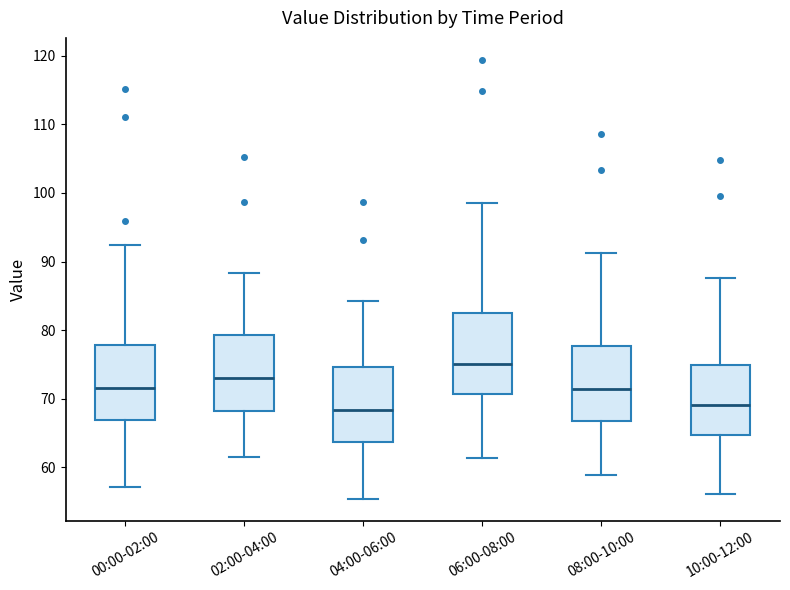

Reading left to right, read every box against the y-axis: the position of its median line, the range the box covers, and the ends of its whiskers. The values are not printed on the chart, so give them approximately, as read against the axis.

00:00-02:00: median 72, box 67 to 78, whiskers 57 to 92
02:00-04:00: median 73, box 68 to 79, whiskers 62 to 88
04:00-06:00: median 68, box 64 to 75, whiskers 55 to 84
06:00-08:00: median 75, box 71 to 83, whiskers 61 to 99
08:00-10:00: median 71, box 67 to 78, whiskers 59 to 91
10:00-12:00: median 69, box 65 to 75, whiskers 56 to 88